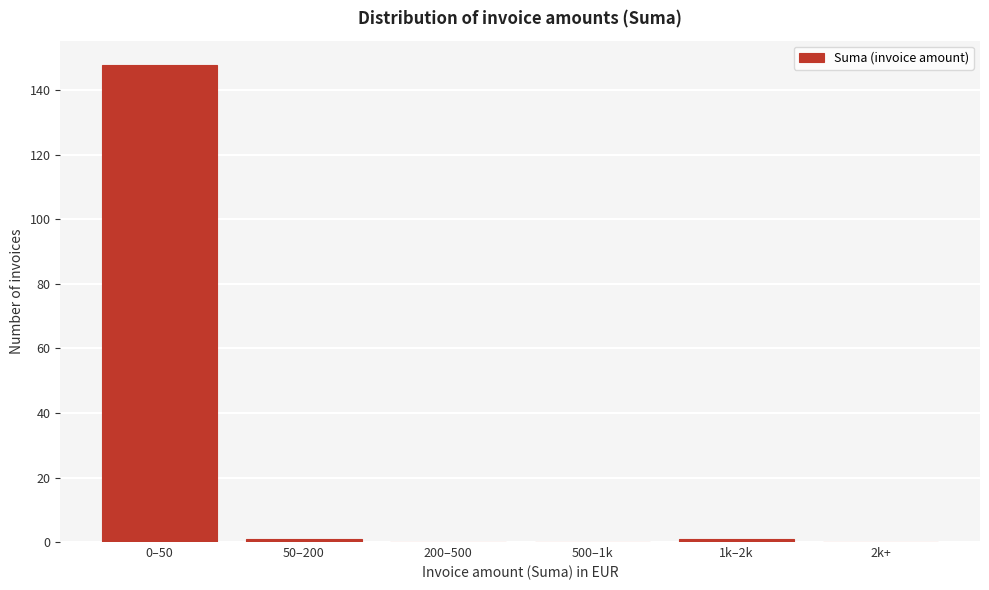

Reading left to right, transcribe all the data shown in this chart.

0–50=148	50–200=1	200–500=0	500–1k=0	1k–2k=1	2k+=0